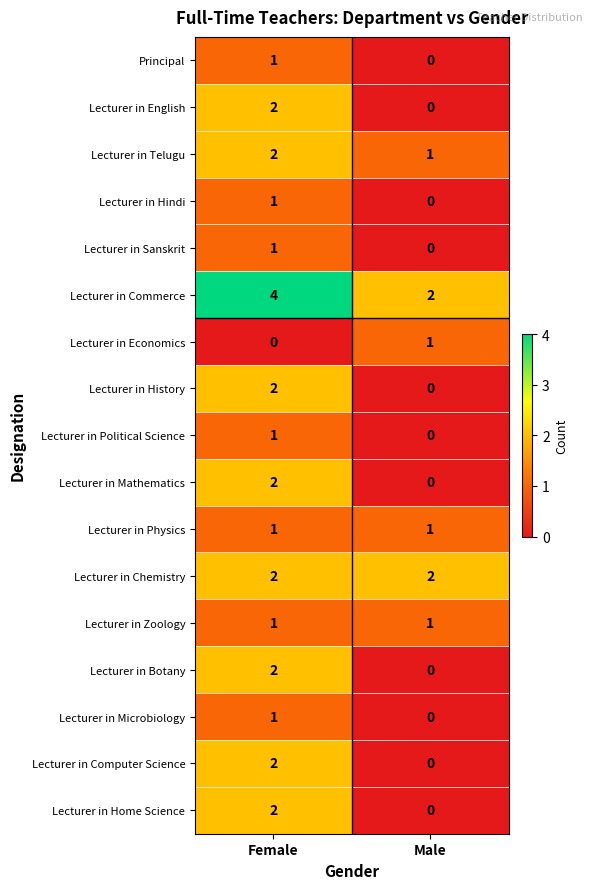

Rank the categories by Lecturer in Botany value from highest to lowest.

Female, Male